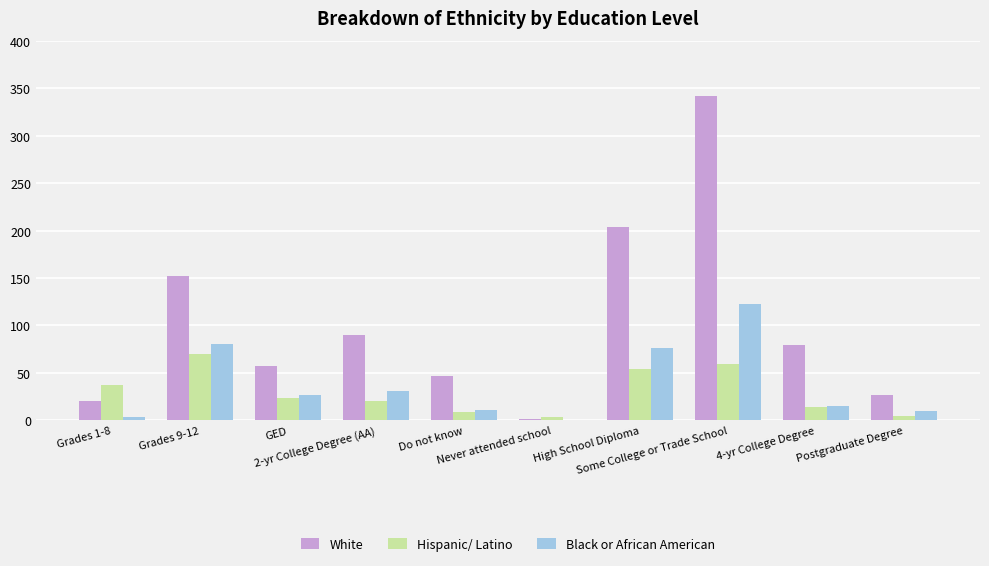

What is the sum of all White values?

1020